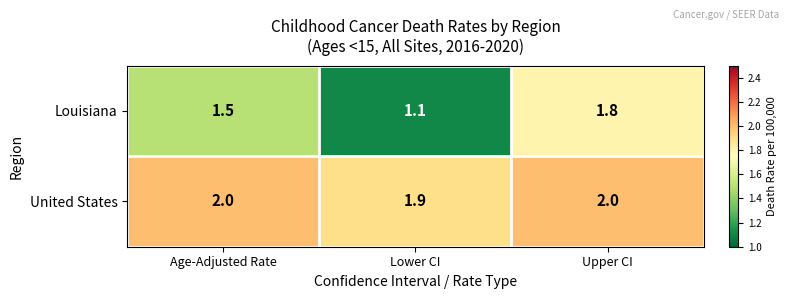

What is the sum of the Louisiana values at Age-Adjusted Rate and Upper CI?

3.3